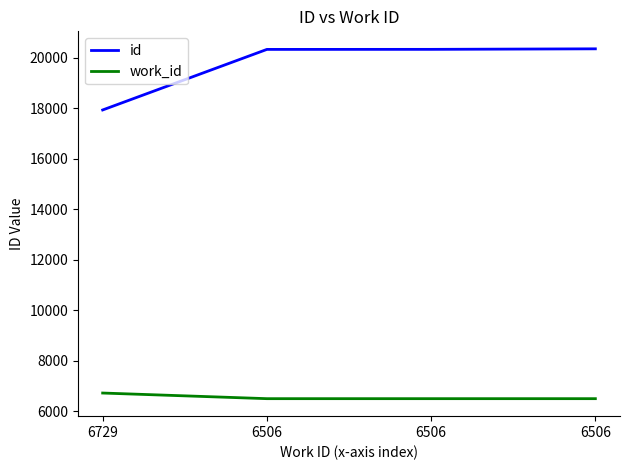

Does the chart have visible grid lines?

No